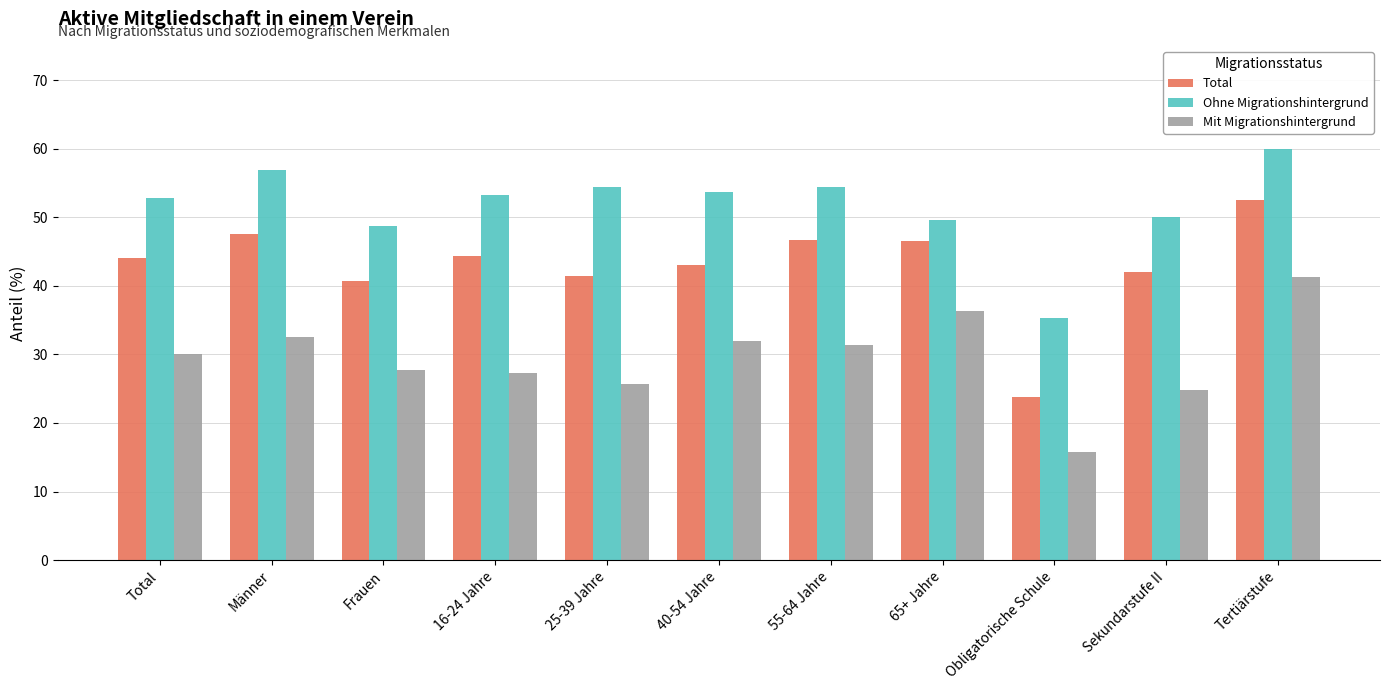

What is the maximum value for Ohne Migrationshintergrund?

59.9